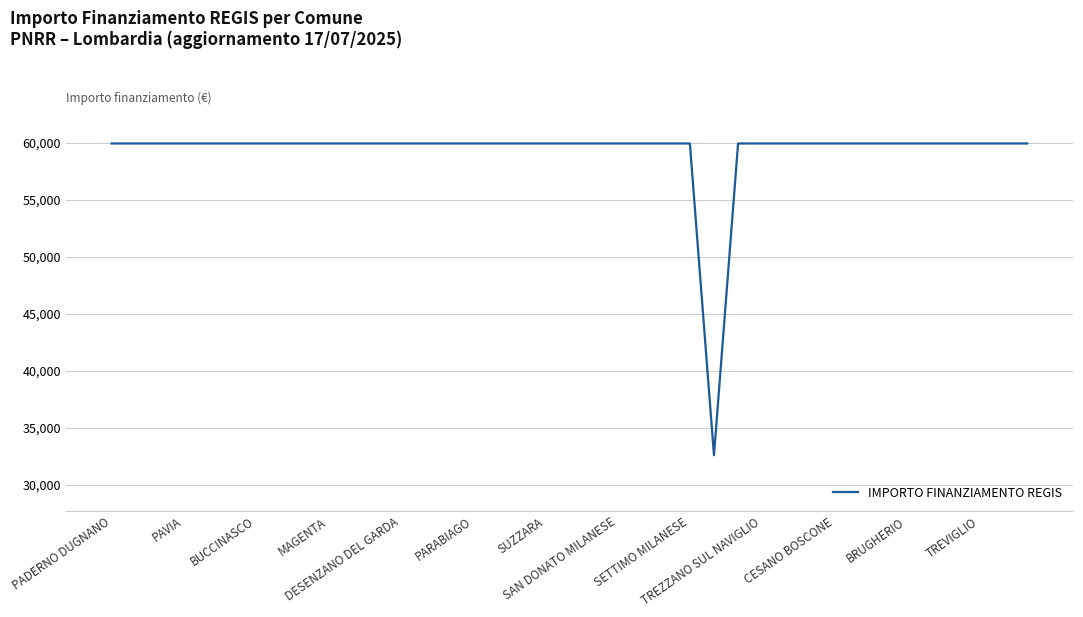

What is the greatest value displayed?

59966